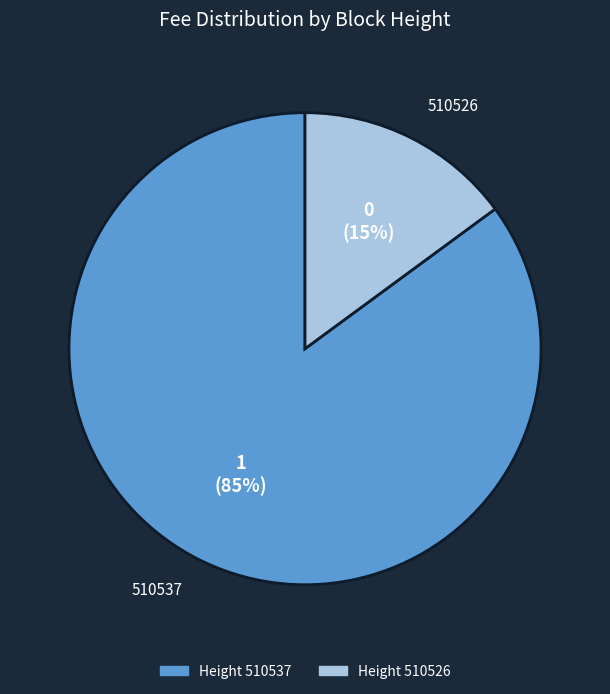

The 510537 slice represents 85% of the pie. True or false?

True